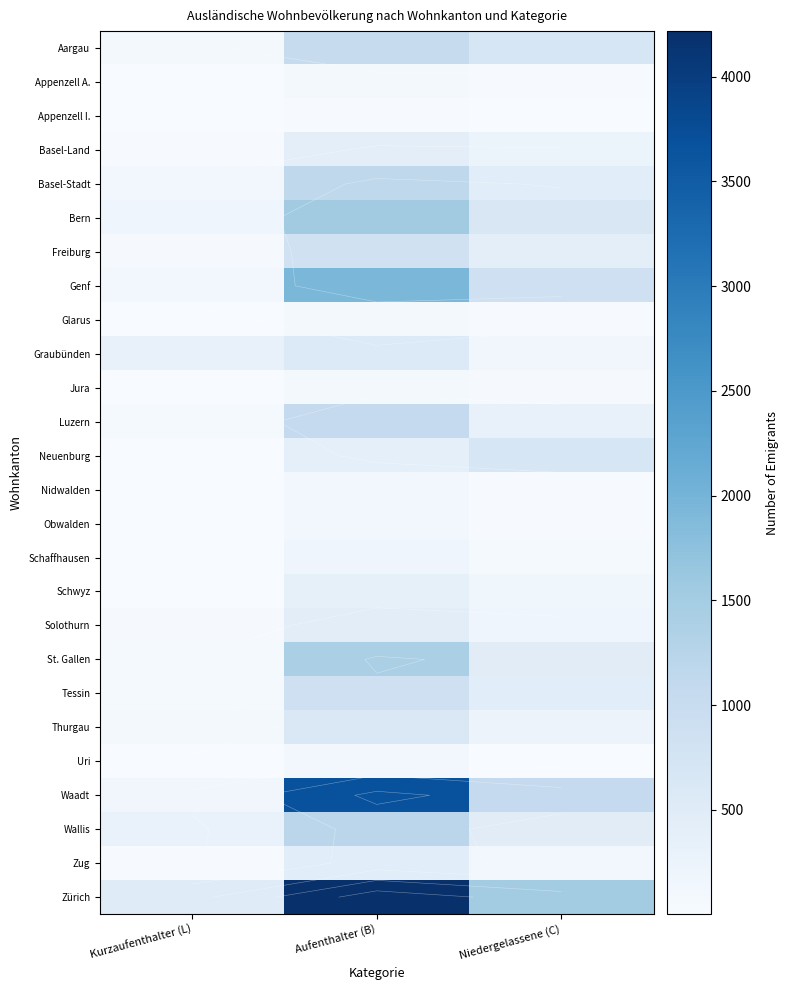

Where is Neuenburg nearest to the value 342?

Aufenthalter (B)